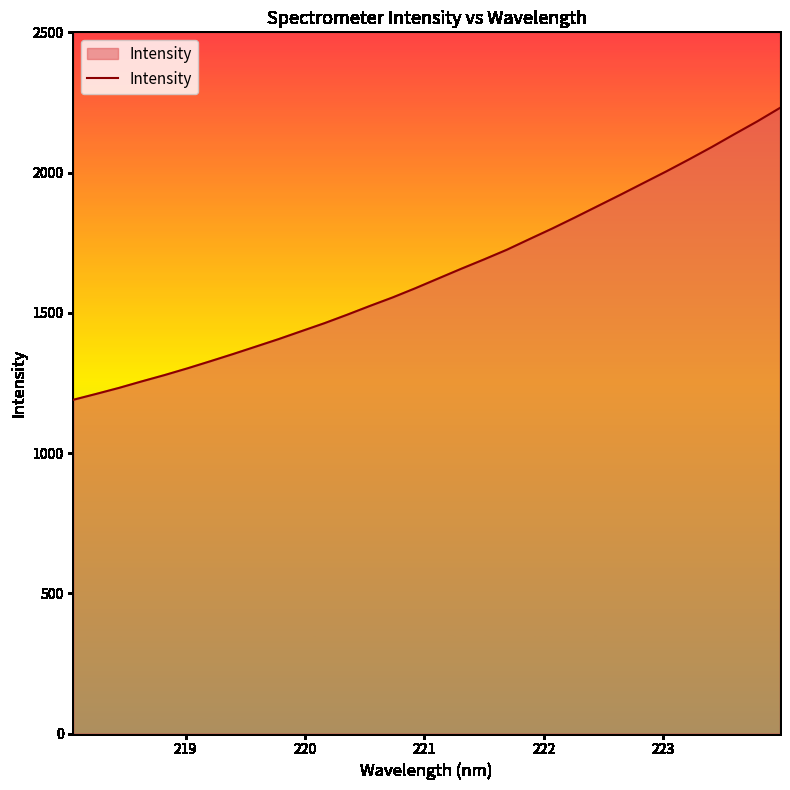

Reading right to left, list all the values displayed in this chart.

2230.6	2182.4	2137.0	2090.9	2046.7	2003.8	1962.5	1921.1	1880.6	1840.1	1800.5	1762.7	1724.5	1690.1	1656.7	1622.3	1587.8	1554.9	1524.5	1493.0	1462.8	1434.6	1406.3	1379.5	1352.9	1327.2	1301.9	1278.0	1255.5	1232.2	1210.8	1189.9